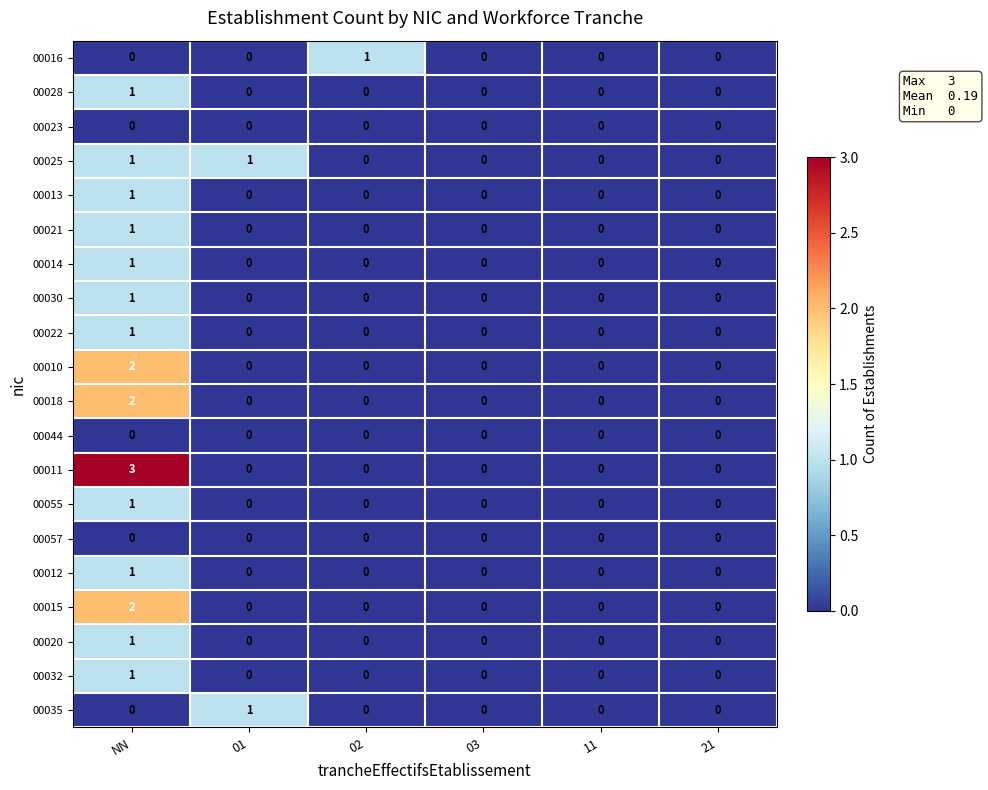

Which category has the highest value across all series?

NN